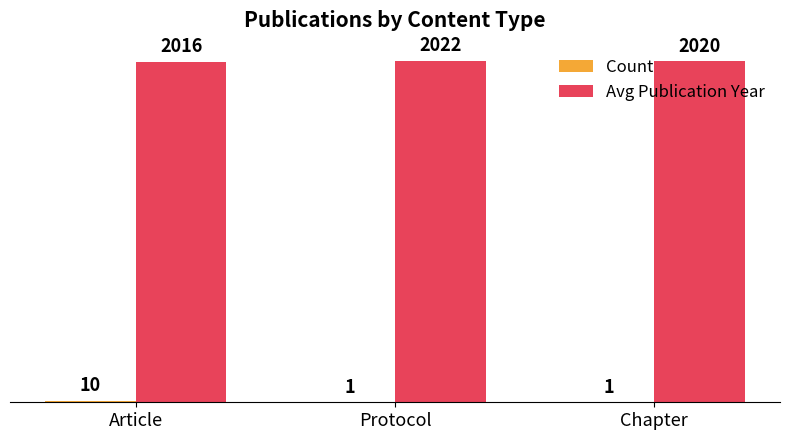

How many Avg Publication Year values are between 2016 and 2022?

3